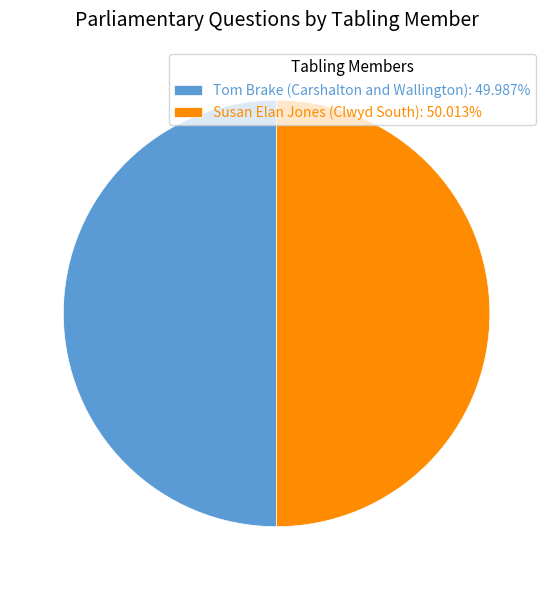

How many slices are in this pie chart?

2